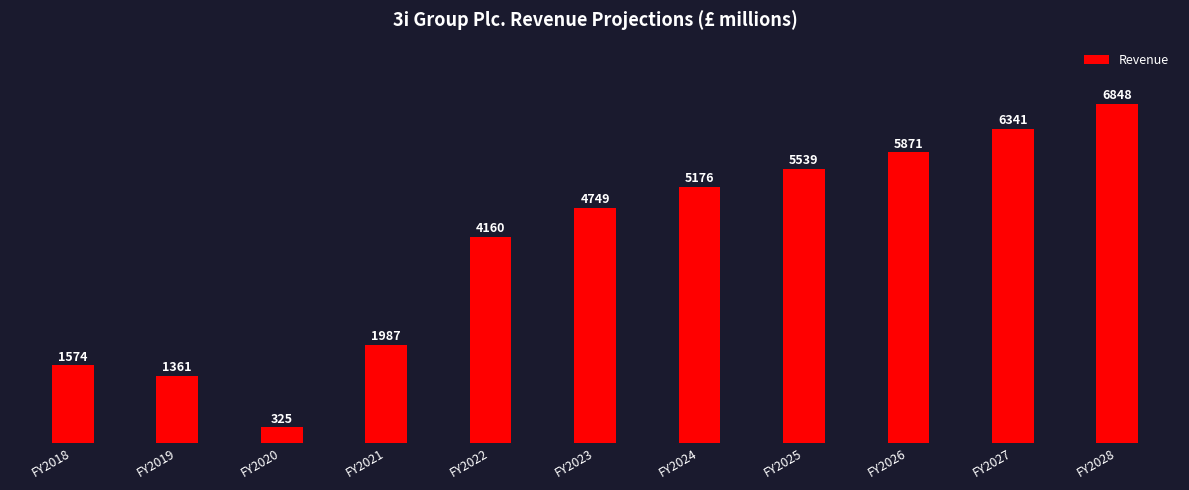

True or false: the data shows 2417 at FY2018.

False